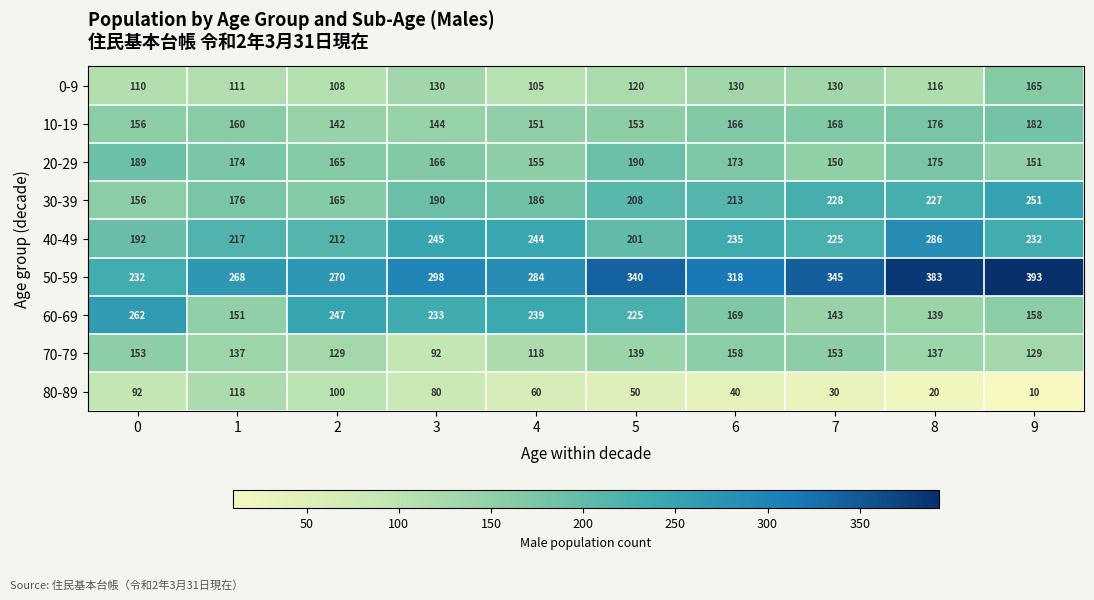

What is the sum of all 60-69 values?

1966